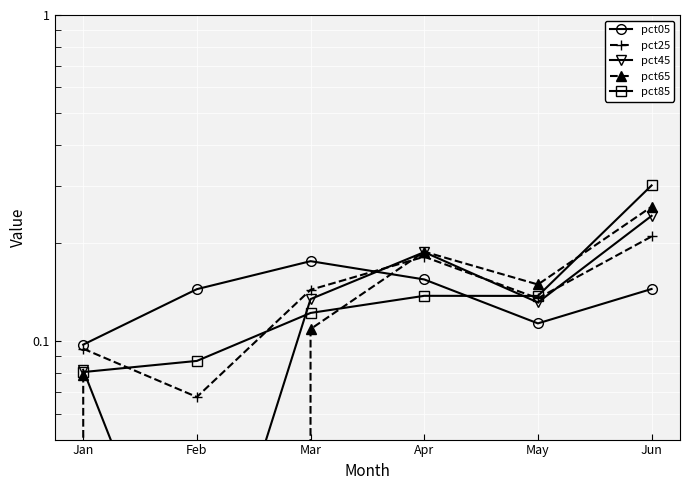

Which label corresponds to the smallest value in the chart?

Feb